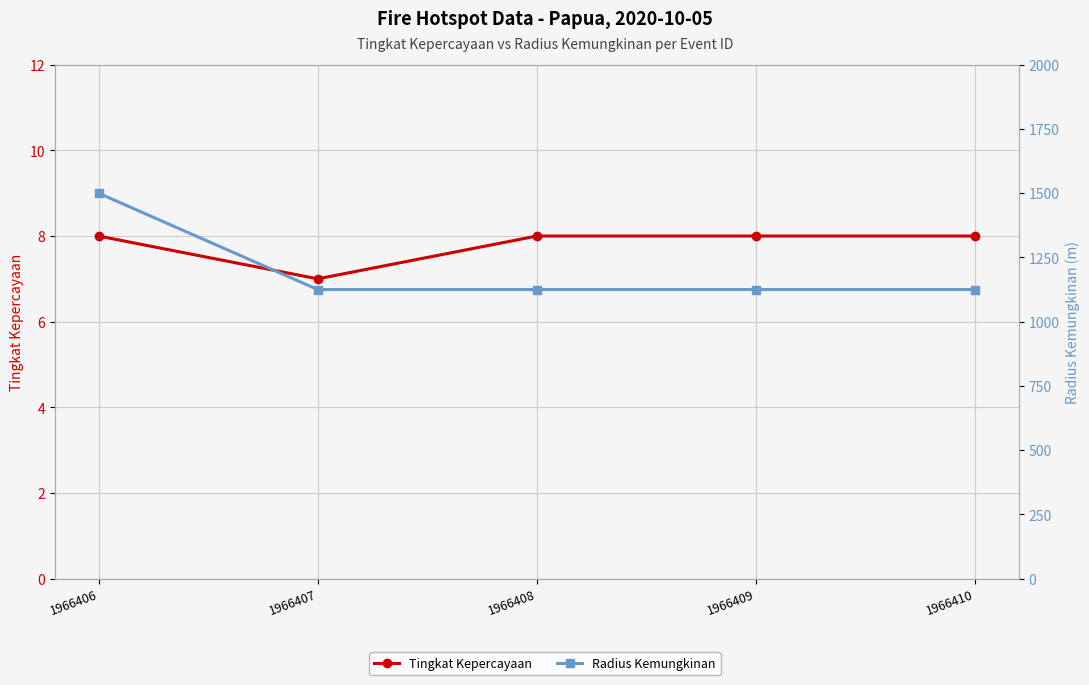

Which series has the largest range (max minus min)?

Radius Kemungkinan